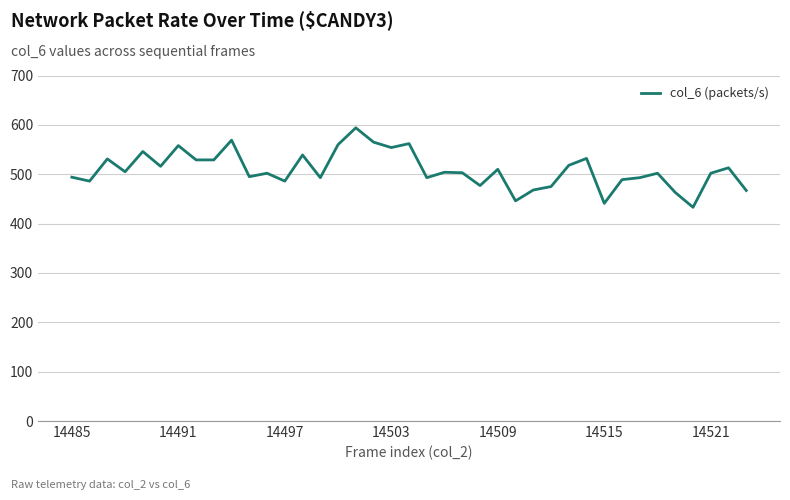

What is the maximum value shown in the chart?

594